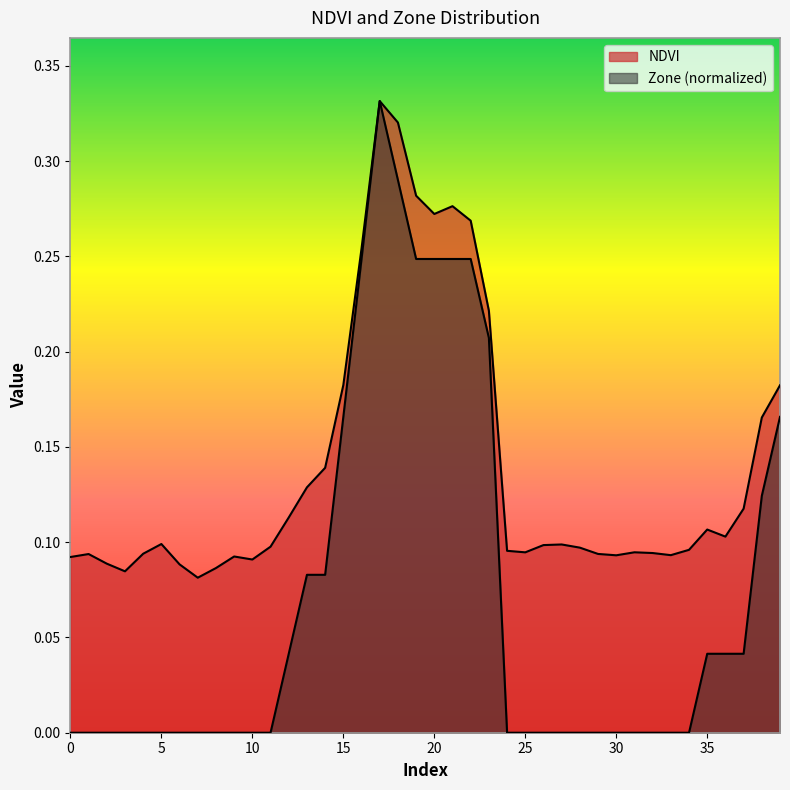

Which series has the largest total across all categories?

NDVI